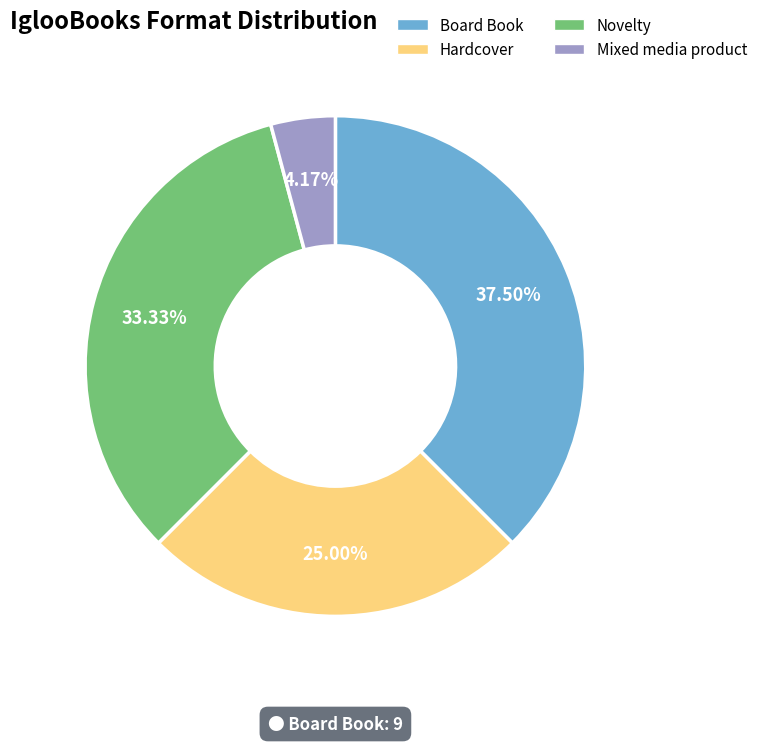

Do Mixed media product and Board Book together represent more than half of the pie?

No